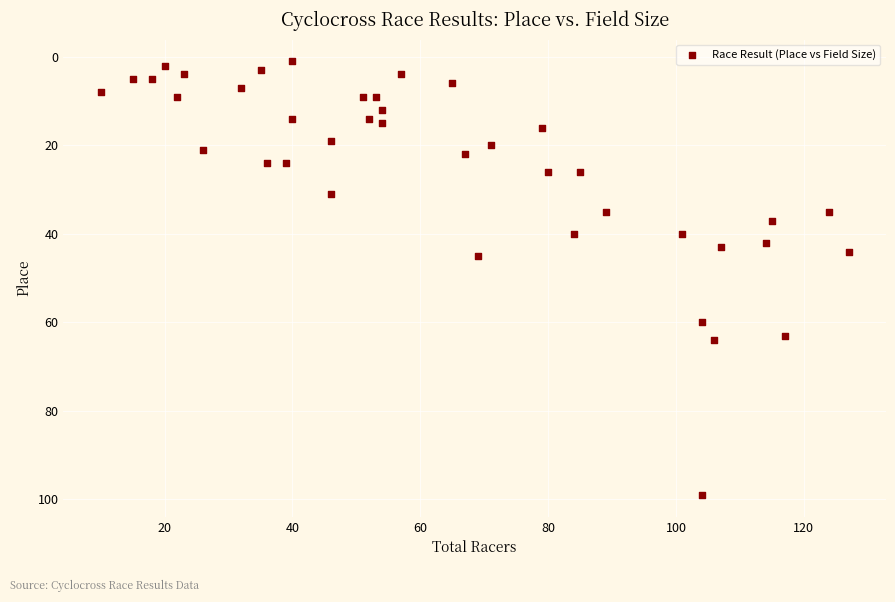

What is the range of X values (max minus min)?

117